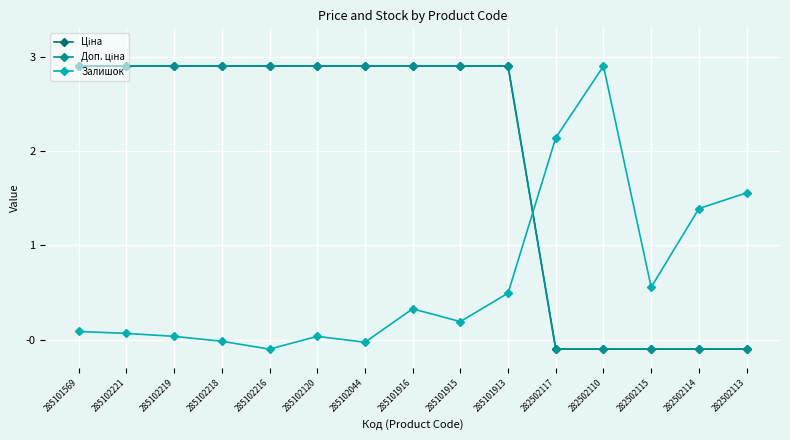

True or false: Доп. ціна and Ціна cross at least once.

False